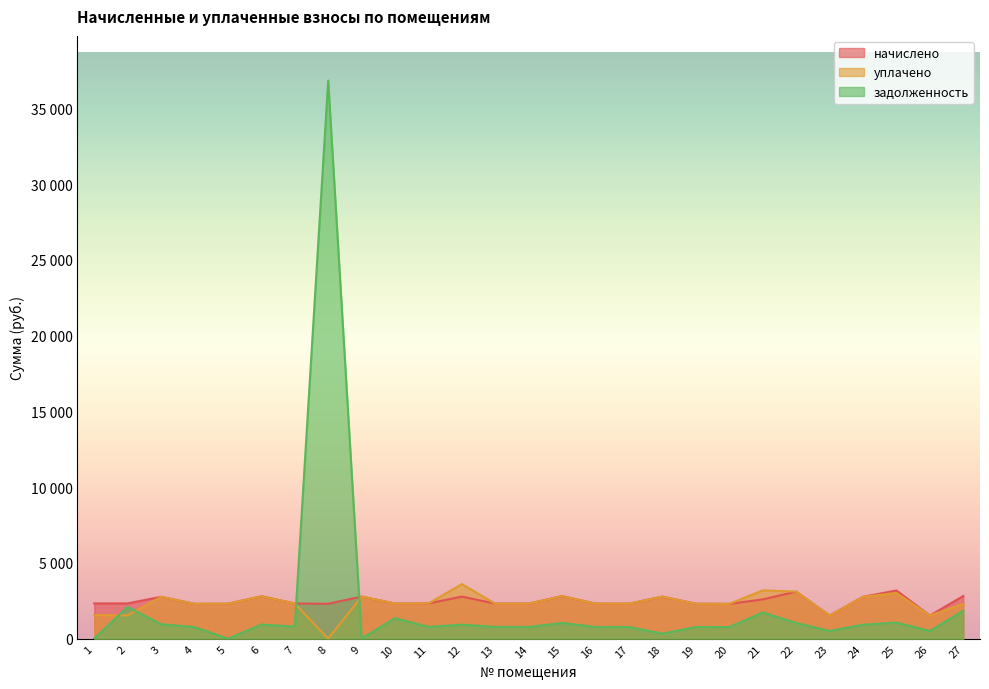

What is the highest value of the начислено series?

3182.0